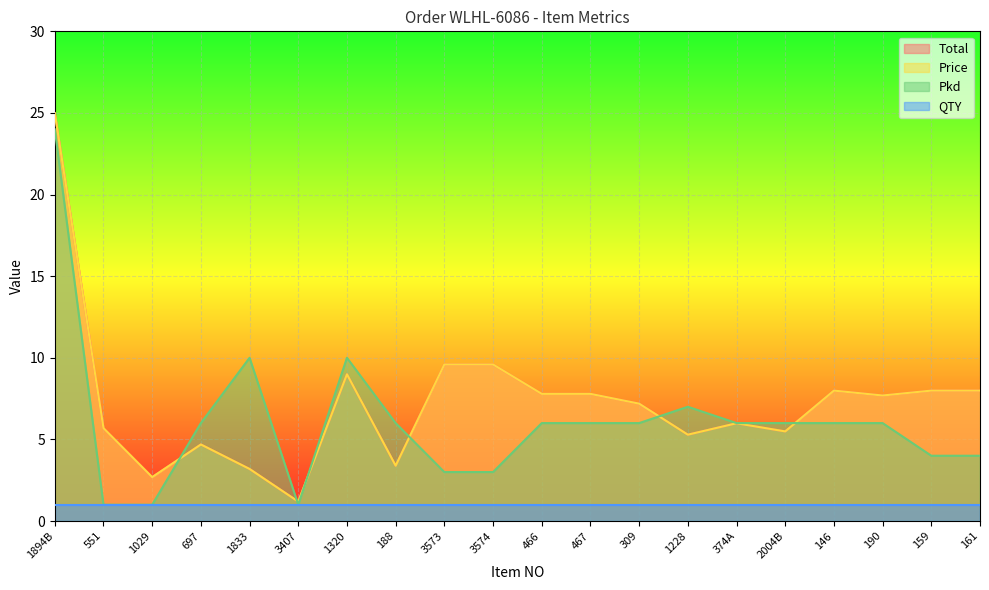

Which has a higher value, 1228 or 467?

467